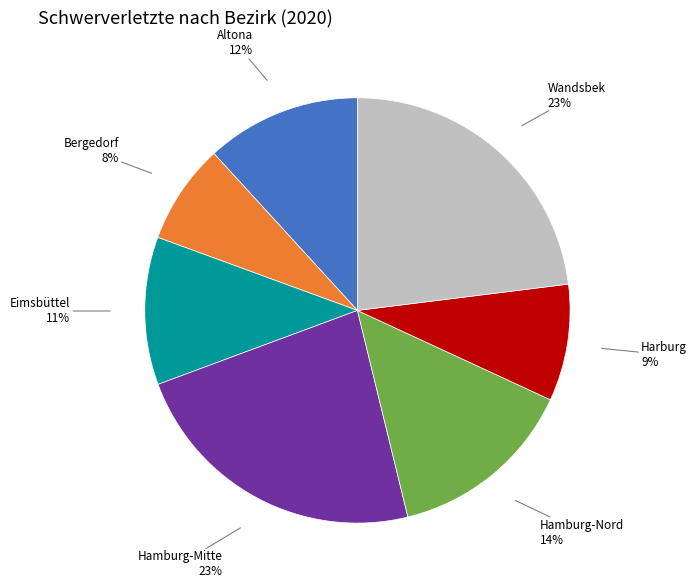

Is the sum of Hamburg-Nord and Eimsbüttel greater than half?

No